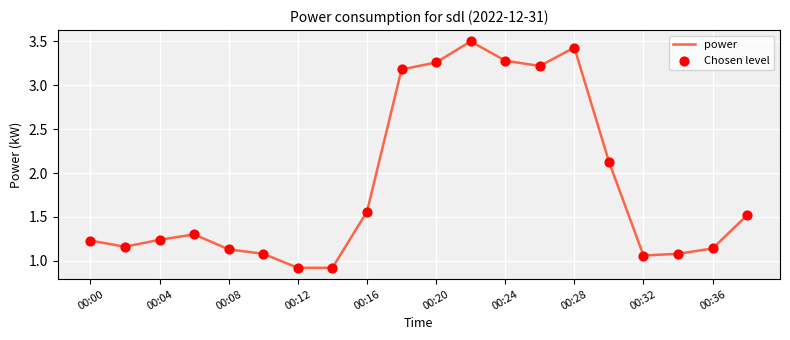

What is the smallest value displayed?

0.9